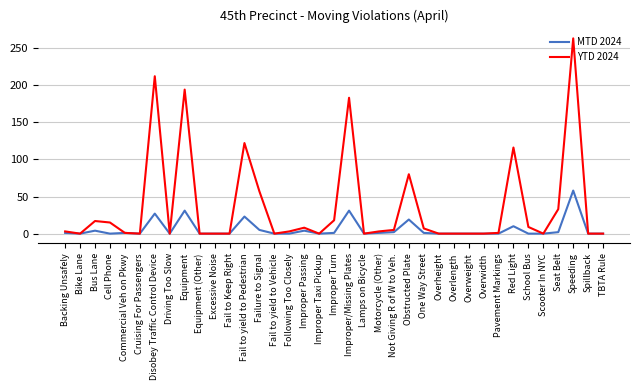

At which category does the chart reach its peak across all series?

Speeding